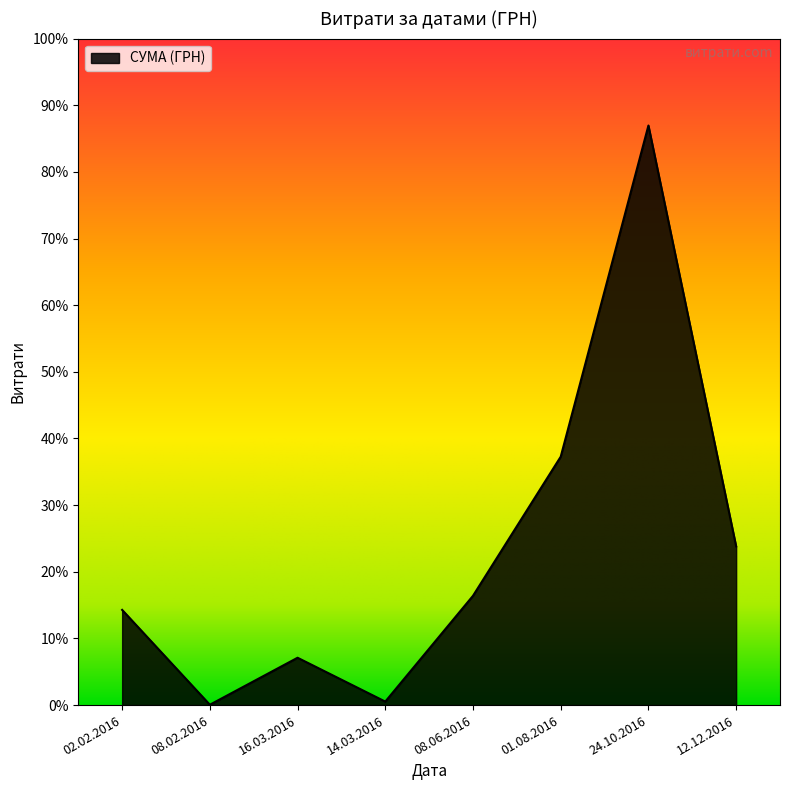

True or false: the data has more than 1 interior local peaks.

True